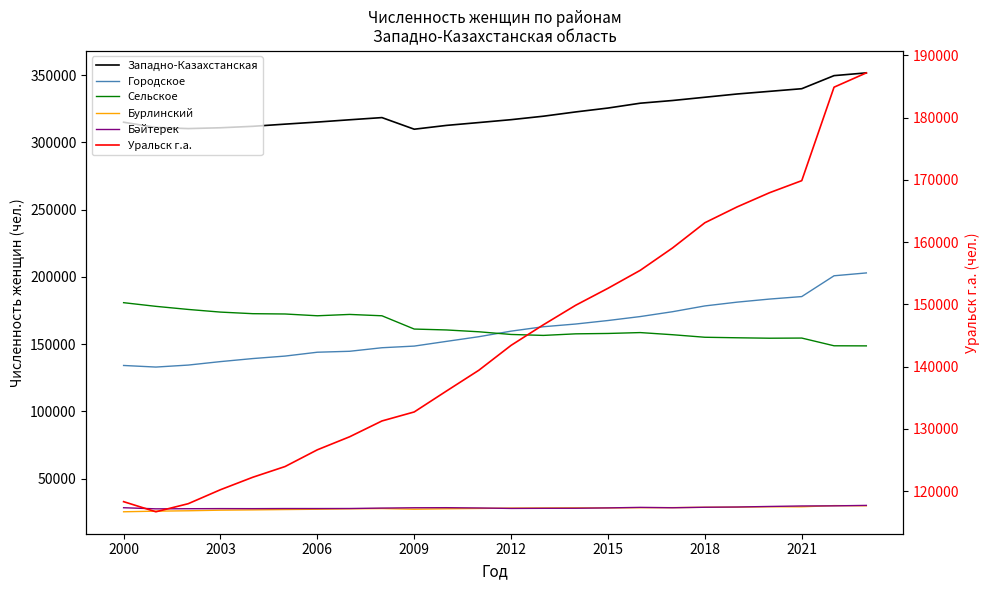

What is the difference between the maximum and minimum values in the Западно-Казахстанская series?

41889